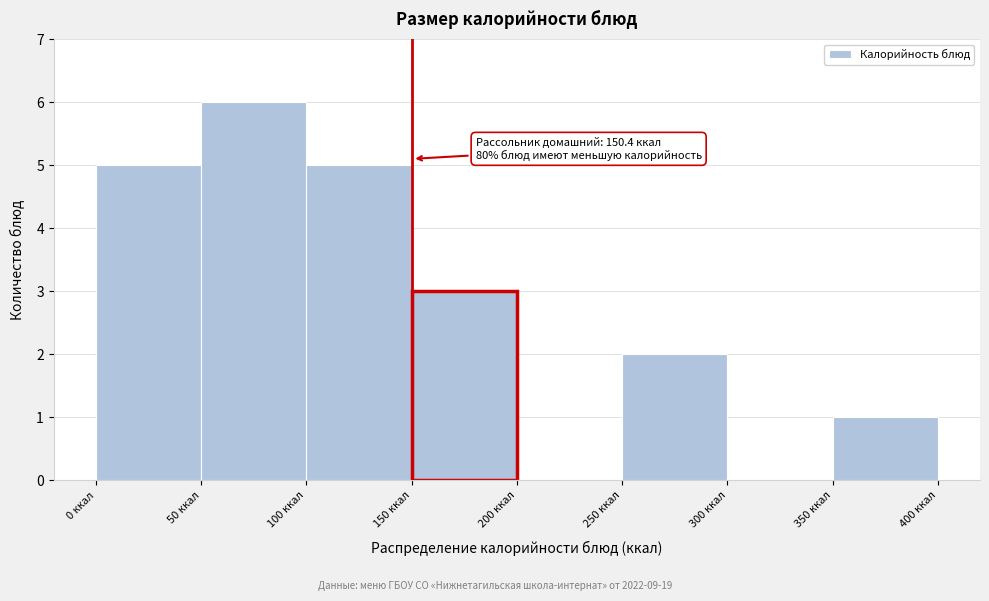

Which range on the x-axis has the tallest bar?

50 to 100